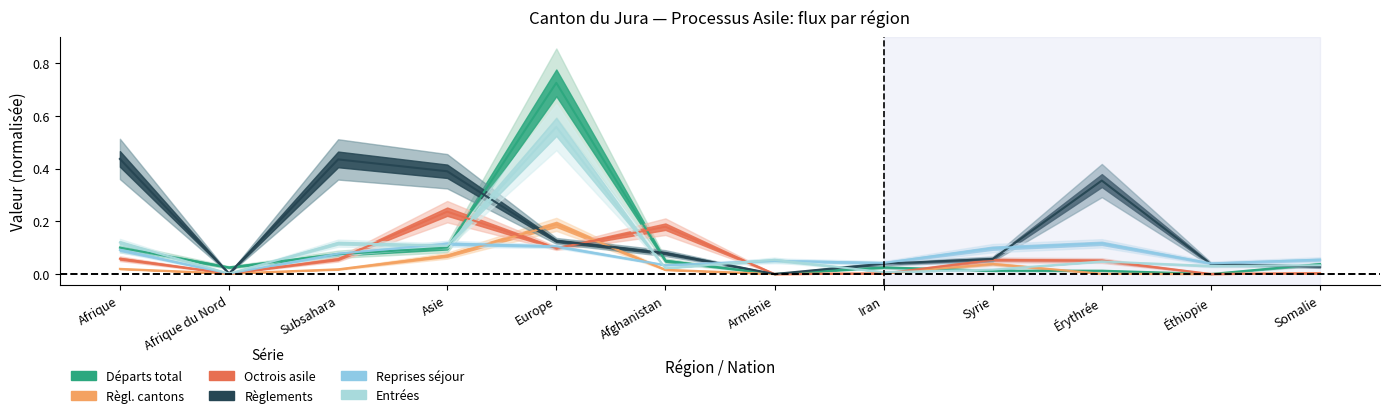

What is the label of the 12th point from the left?

Somalie